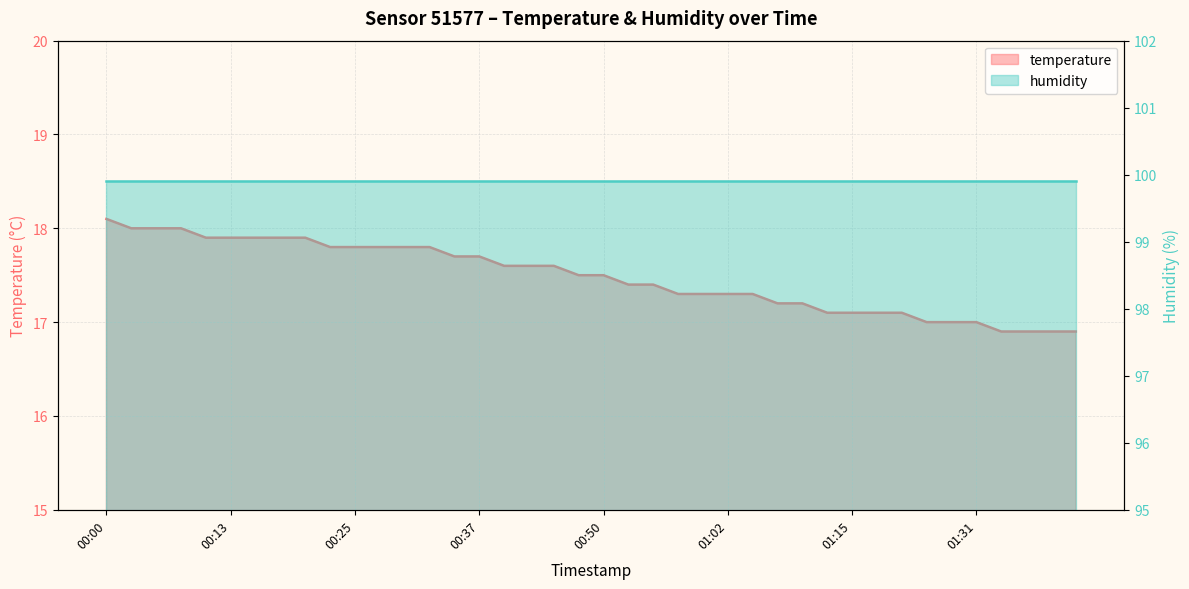

List the labels in order of value, smallest first.

01:33, 01:36, 01:38, 01:40, 01:23, 01:28, 01:31, 01:12, 01:15, 01:18, 01:20, 01:07, 01:10, 00:57, 00:59, 01:02, 01:04, 00:52, 00:55, 00:47, 00:50, 00:40, 00:42, 00:45, 00:35, 00:37, 00:22, 00:25, 00:27, 00:30, 00:32, 00:10, 00:13, 00:15, 00:18, 00:20, 00:03, 00:05, 00:08, 00:00